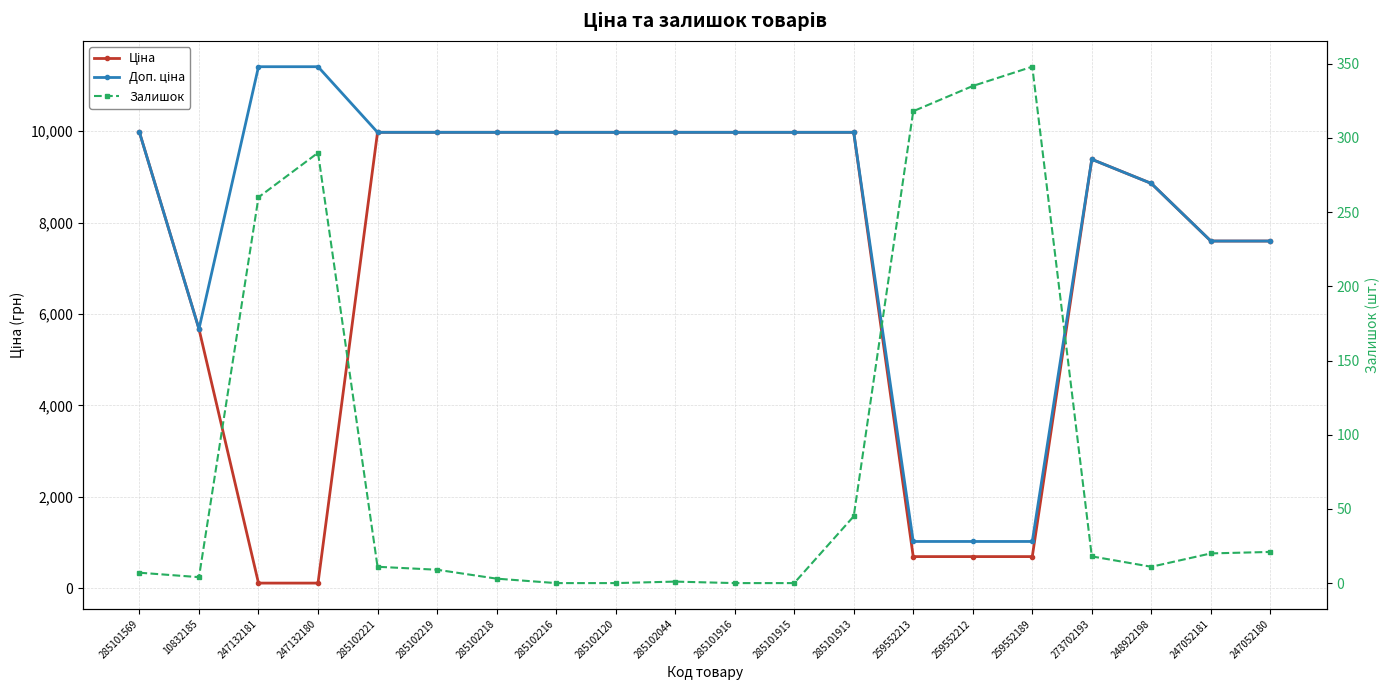

At how many categories does at least one series exceed 185?

20